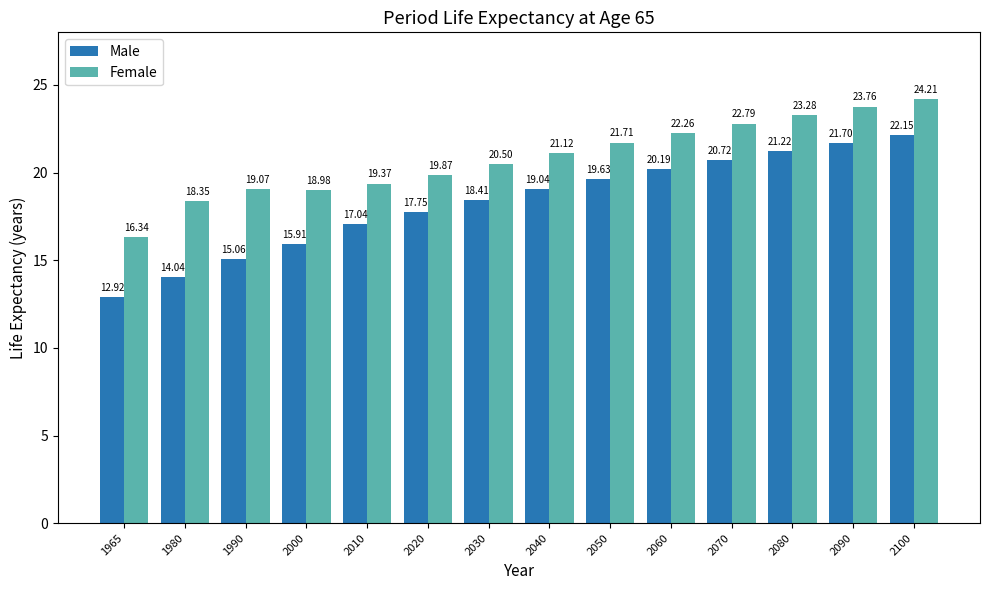

How many values in the Male series are below 19?

7